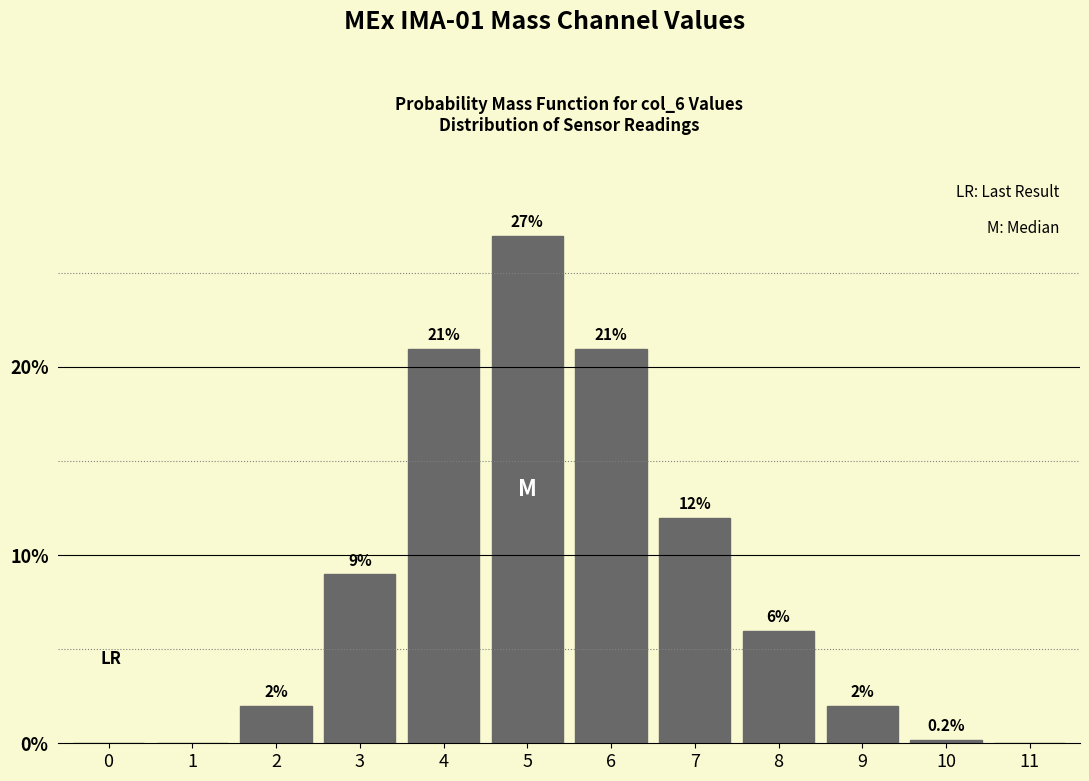

Reading left to right, transcribe all the data shown in this chart.

0=0.0	1=0.0	2=2.0	3=9.0	4=21.0	5=26.9	6=21.0	7=12.0	8=6.0	9=2.0	10=0.2	11=0.0